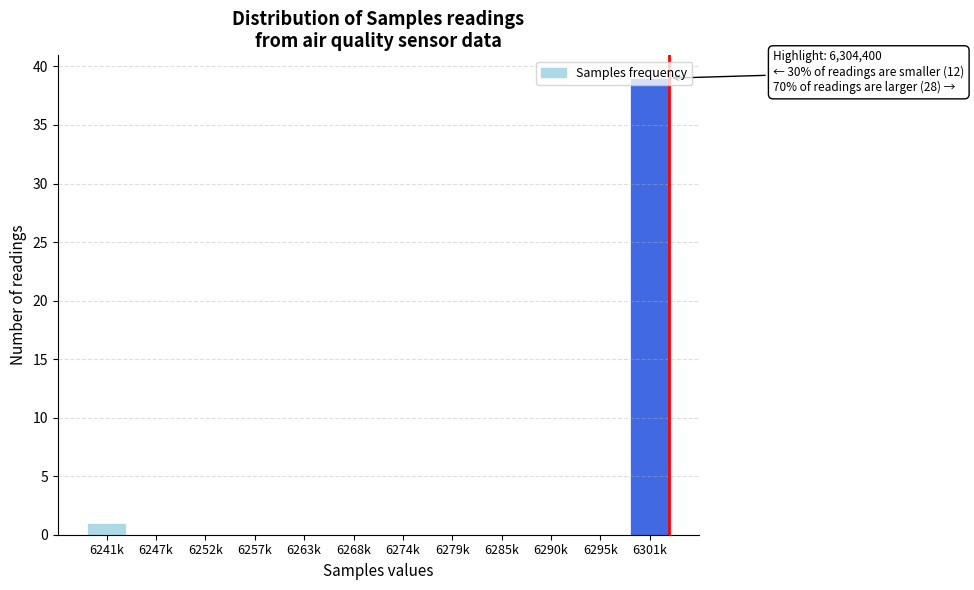

The chart shows a value of -12 at 6290k. True or false?

False